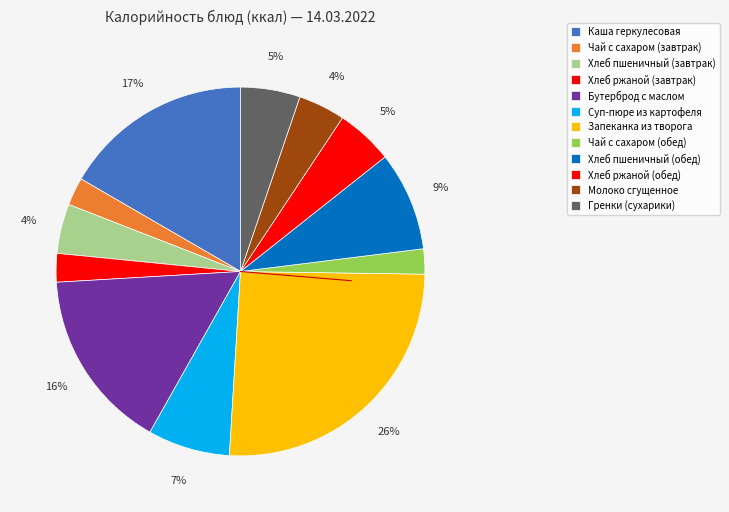

True or false: Чай с сахаром (завтрак) accounts for 1% of the total.

False